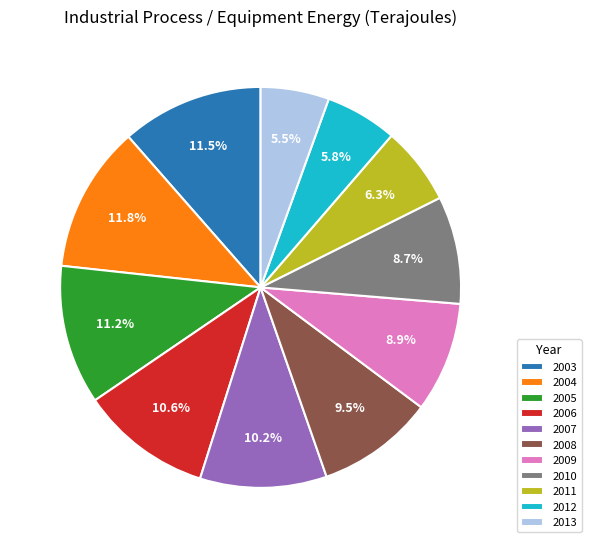

Count the number of slices in the pie.

11